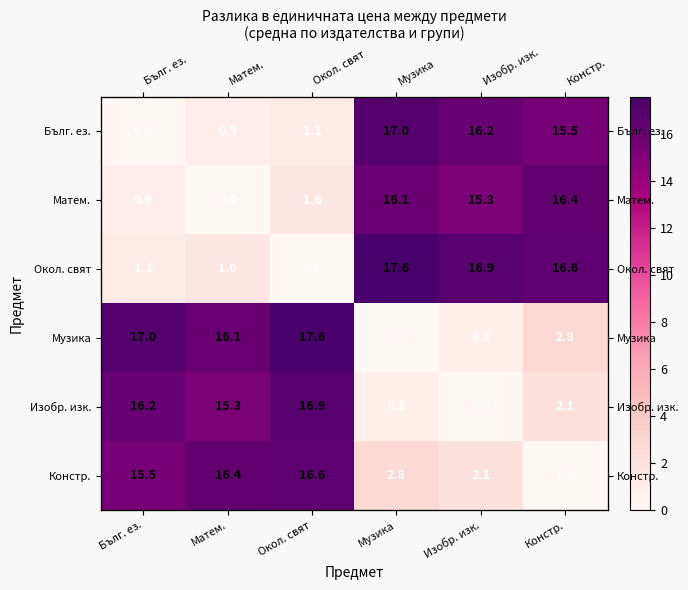

What is the approximate value of Матем. at Бълг. ез.?

0.9